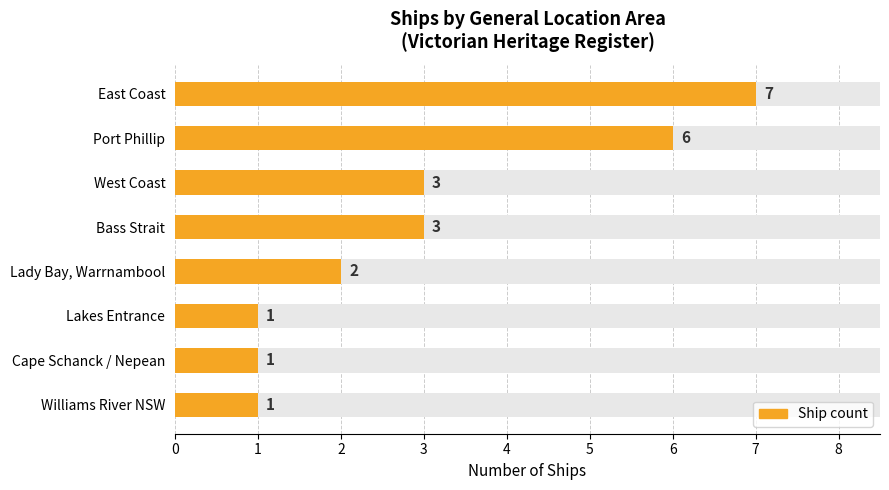

The value at East Coast is 7. True or false?

True